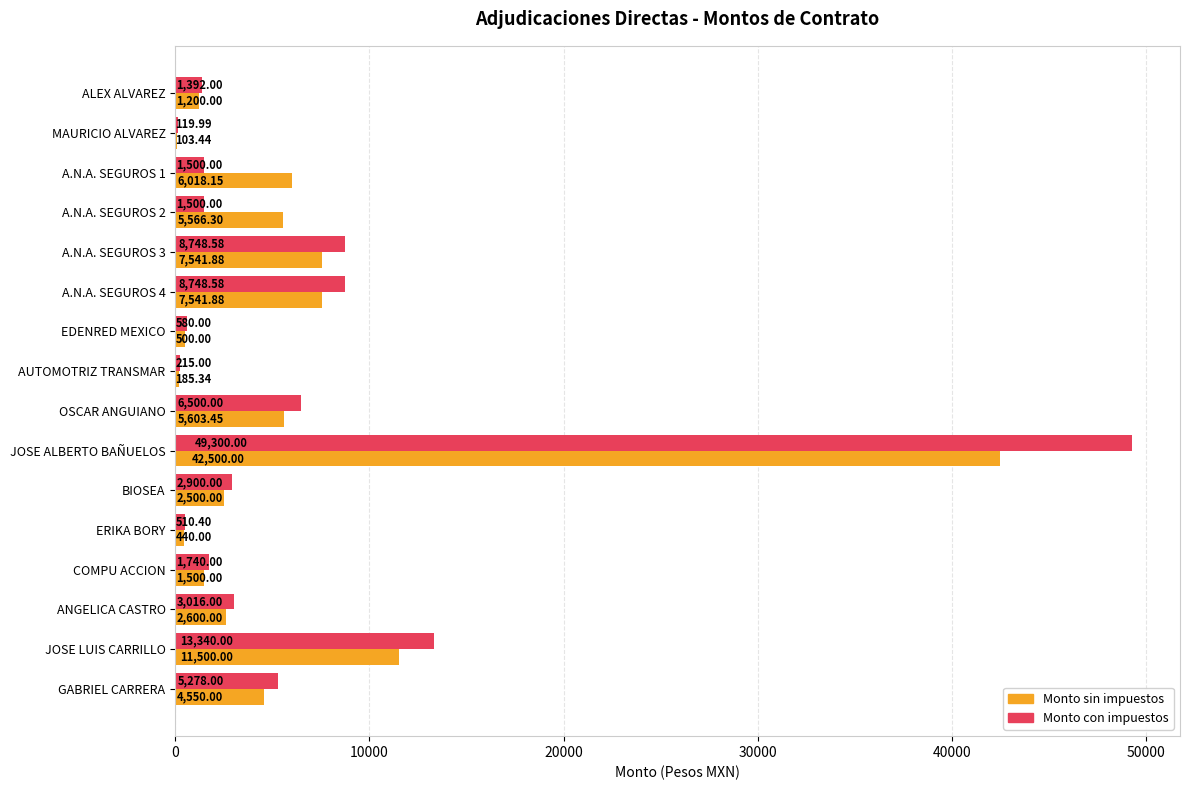

Between ERIKA BORY and GABRIEL CARRERA, which series saw the biggest shift?

Monto con impuestos